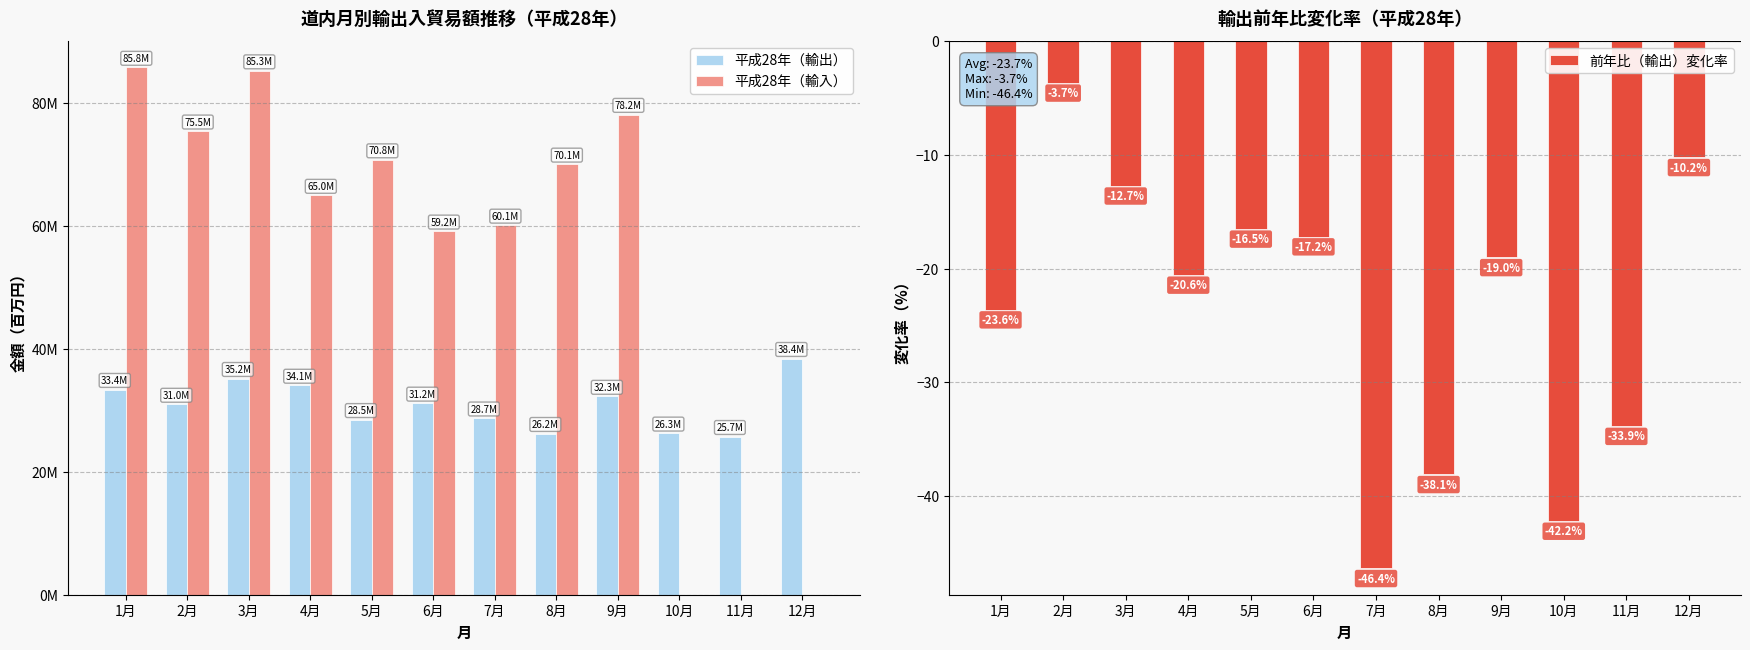

What is the difference between the maximum and minimum values in the 平成28年（輸入） series?

85835888.0